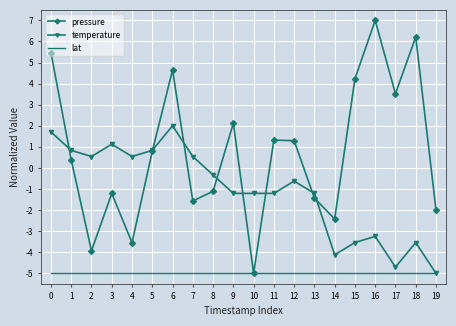

What are all the series names shown in the legend?

pressure, temperature, lat